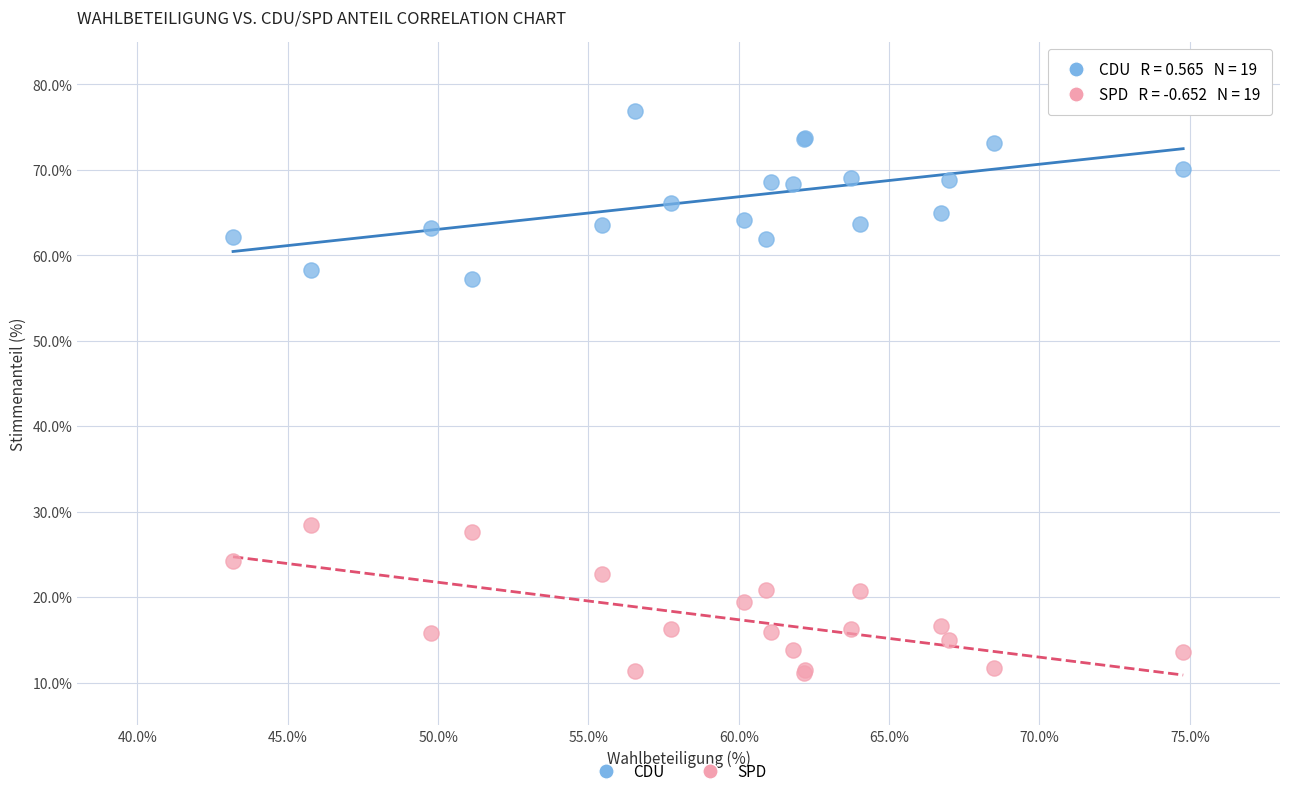

What are all the series names shown in the legend?

CDU, SPD